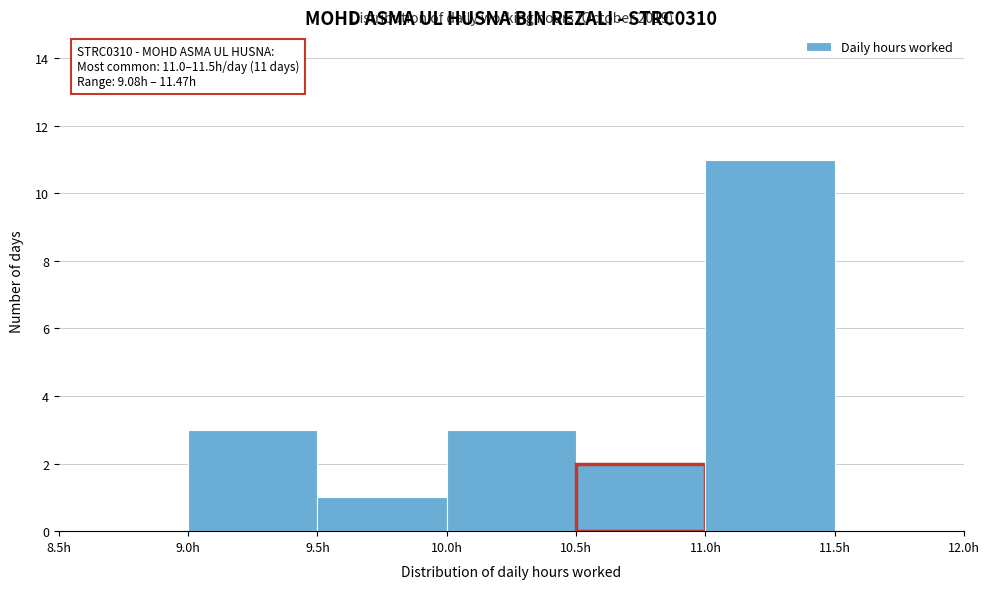

Which range on the x-axis has the tallest bar?

11.0 to 11.5